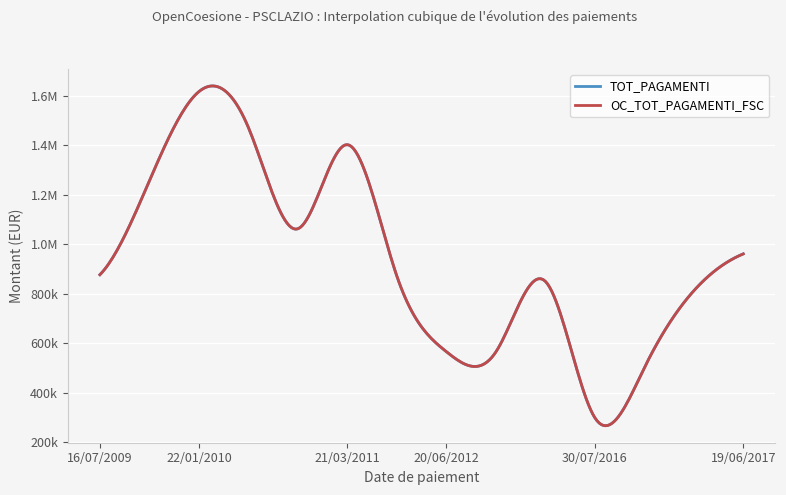

Is this an area chart (filled region under the line)?

No